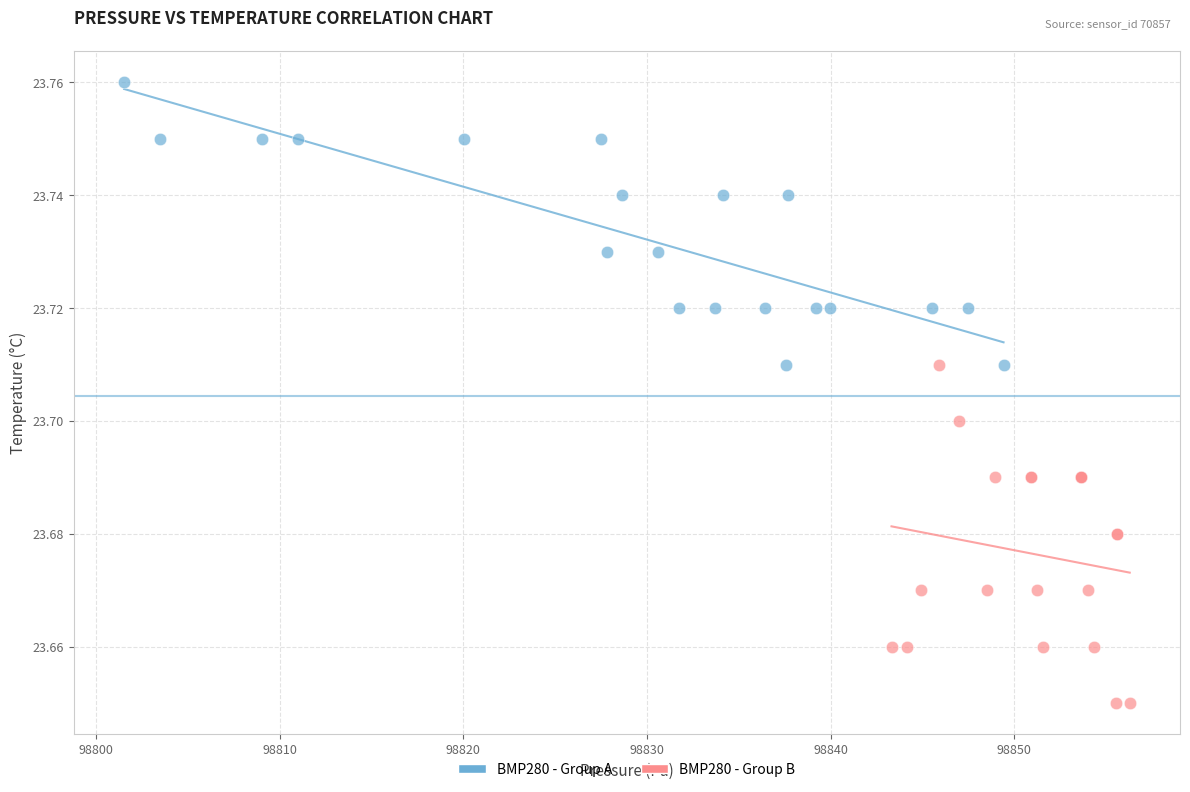

Which series contains the lowest Y value?

BMP280 - Group B